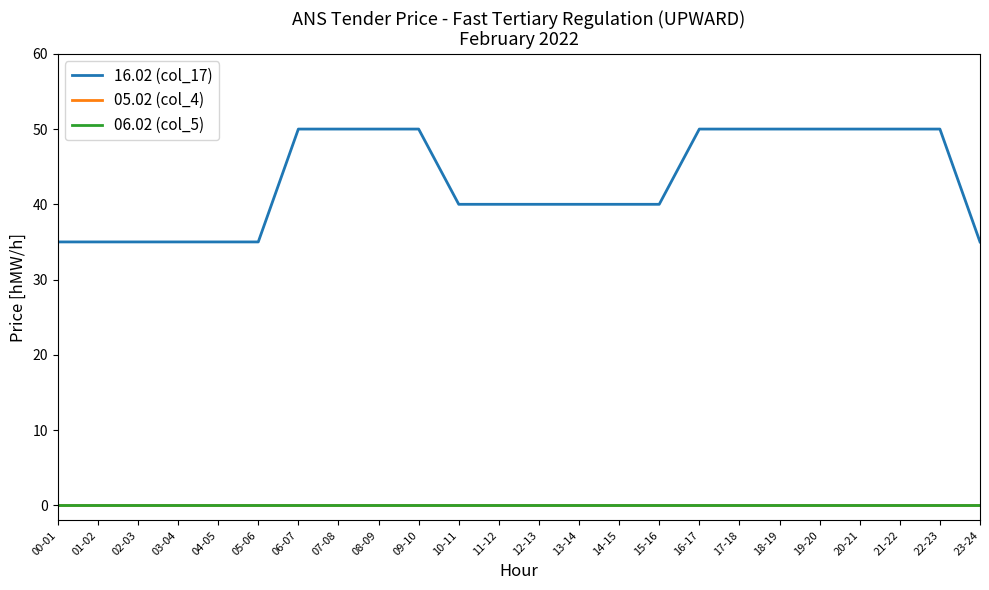

What position from the left is 18-19?

19